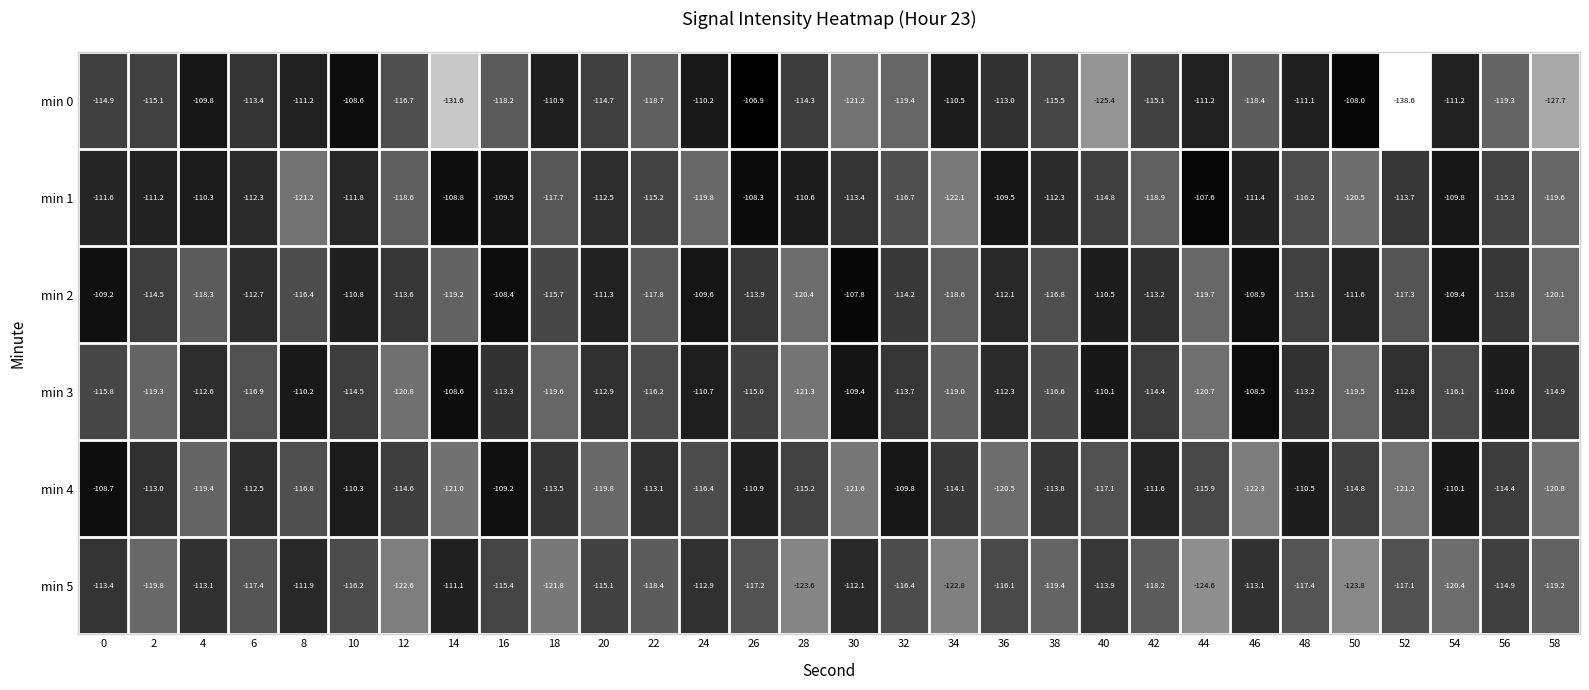

Count the number of categories in the chart.

30